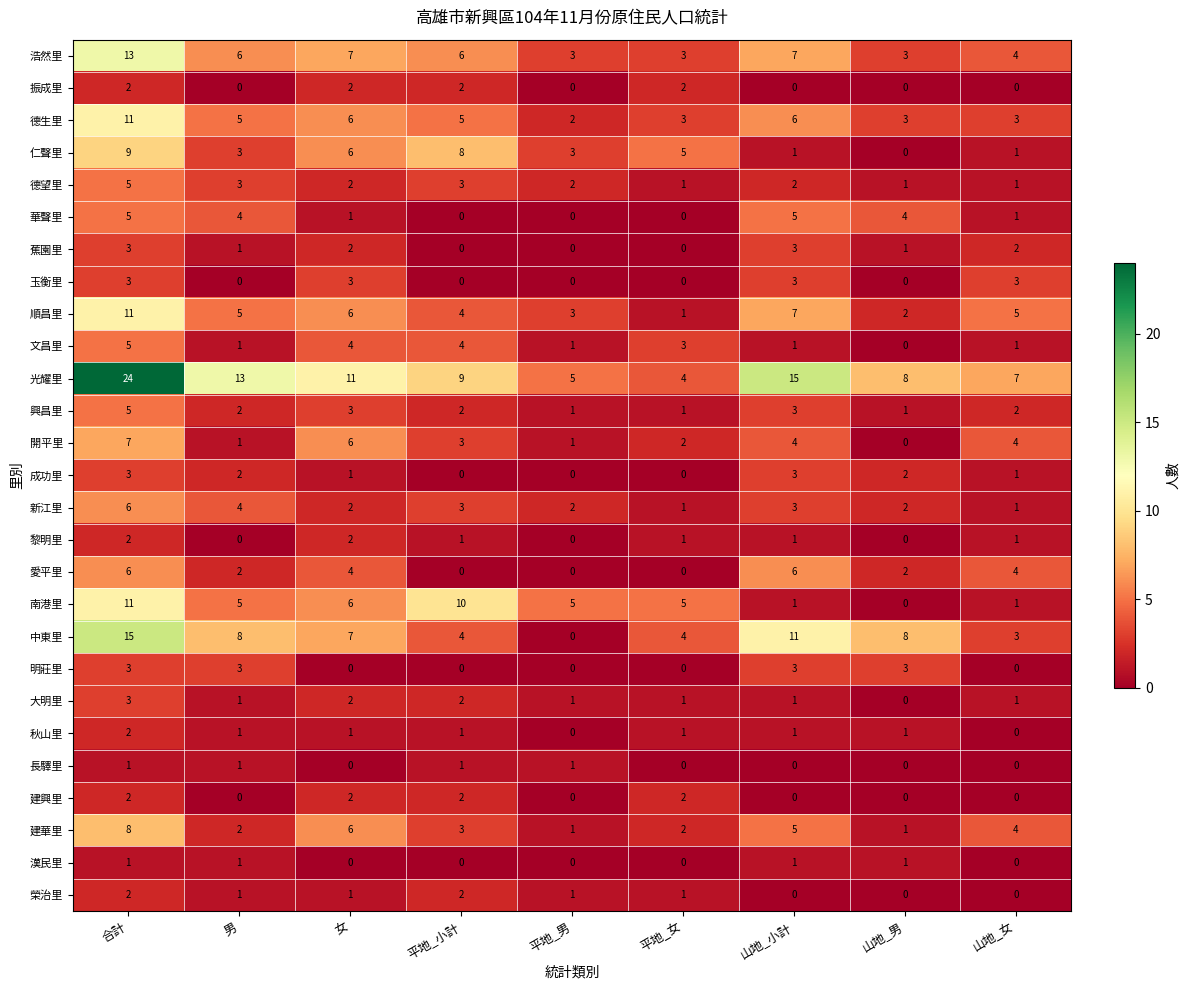

At which label does 光耀里 reach its peak?

合計